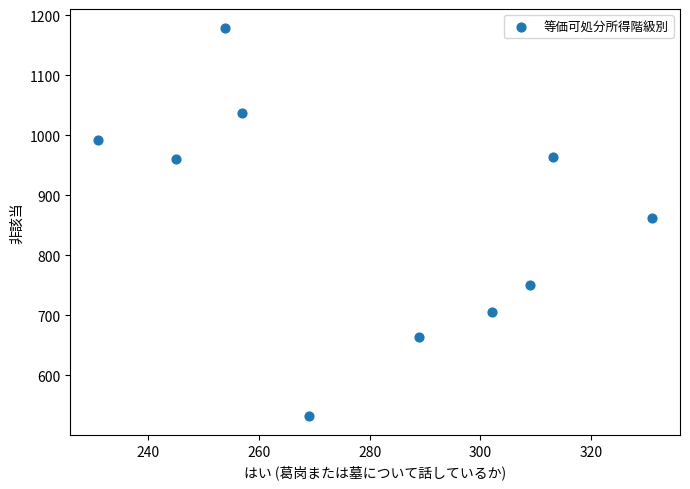

What is the average X value?

280